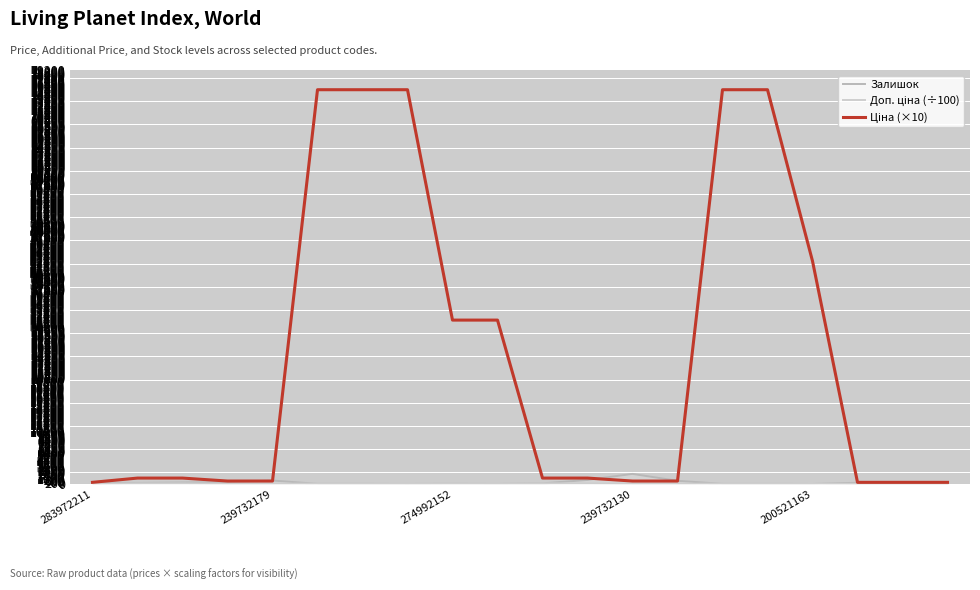

At which category is the sum across all series the highest?

5